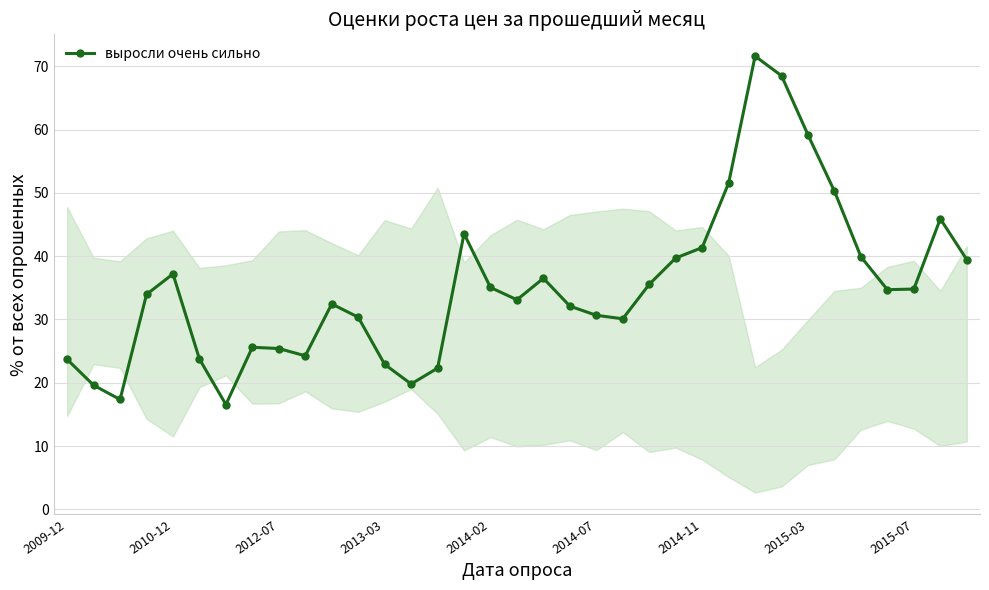

How many values are below 33?

16